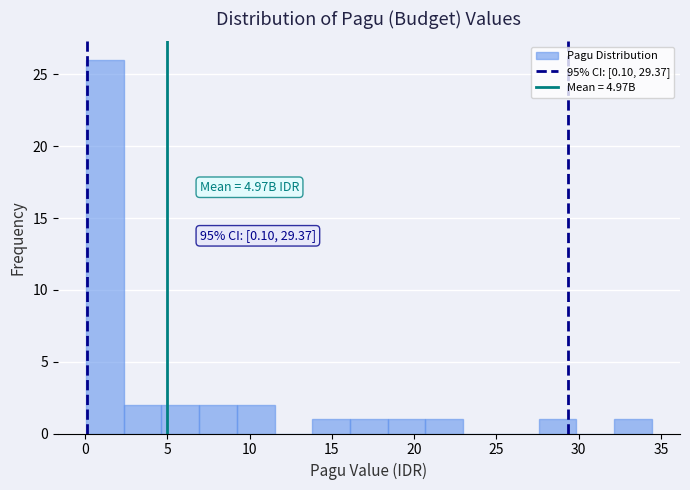

Which range on the x-axis has the tallest bar?

0.0 to 2.5